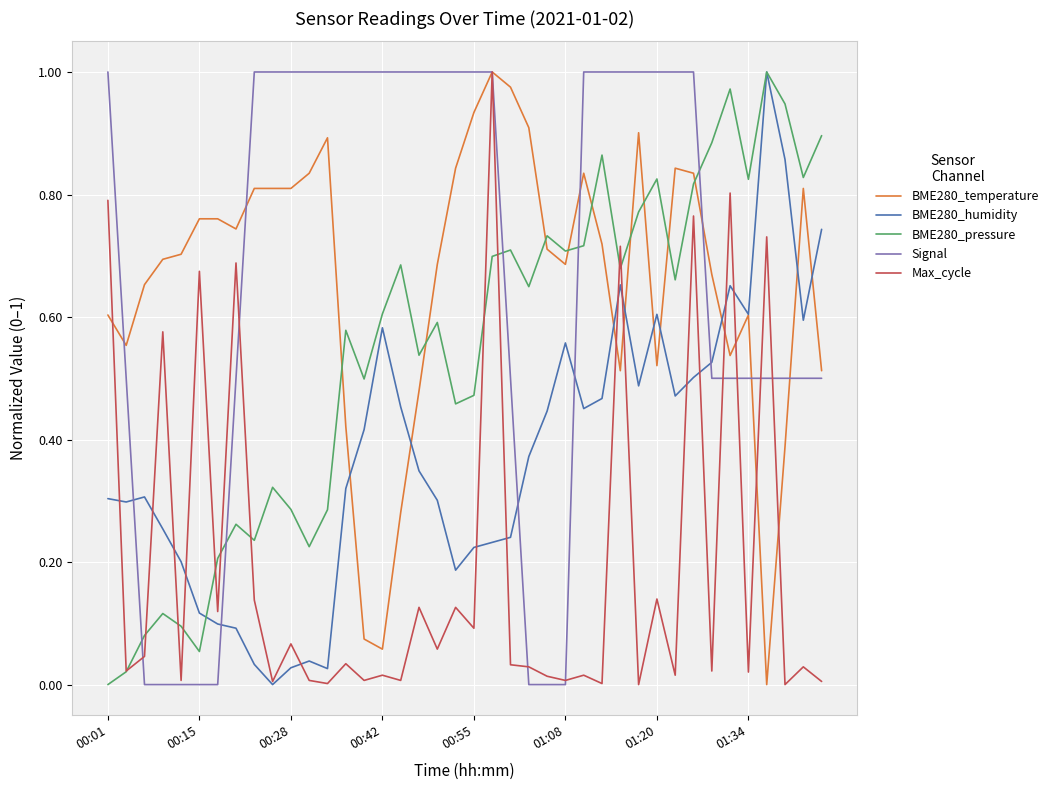

After their last crossing, which series has the higher values: BME280_pressure or Signal?

BME280_pressure